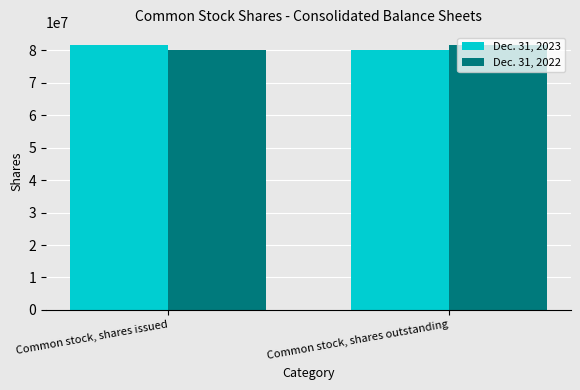

Reading left to right, transcribe all the data shown in this chart.

Dec. 31, 2023: Common stock, shares issued=81508381	Common stock, shares outstanding=80137776
Dec. 31, 2022: Common stock, shares issued=80137776	Common stock, shares outstanding=81508381